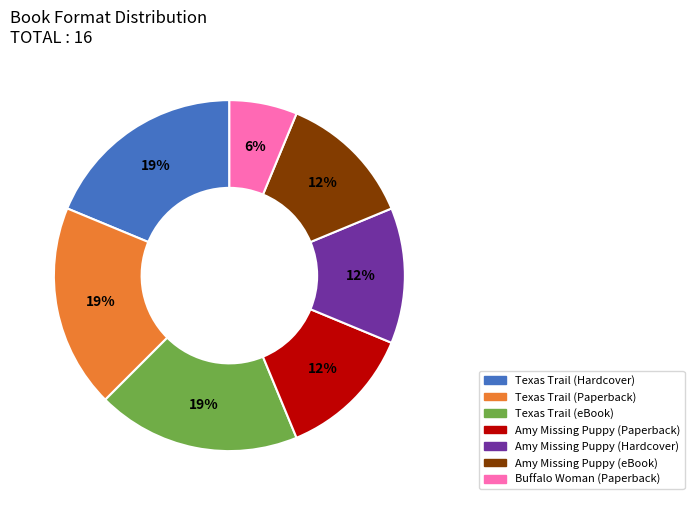

Is it true that Texas Trail (Hardcover) is 25% of the pie?

False